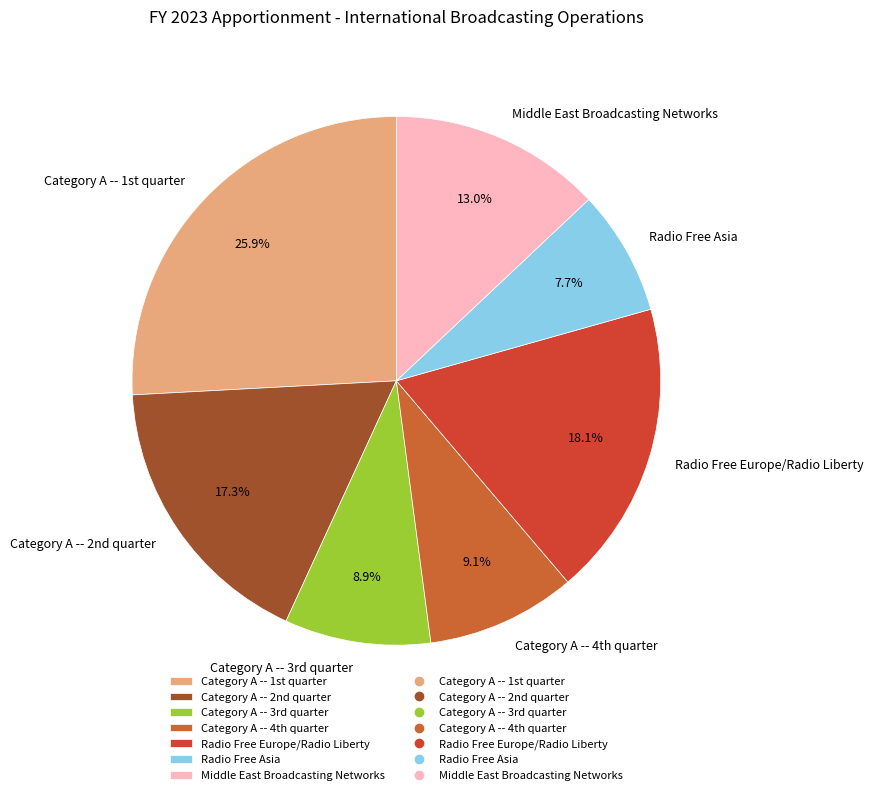

Is the sum of Radio Free Europe/Radio Liberty and Radio Free Asia greater than half?

No